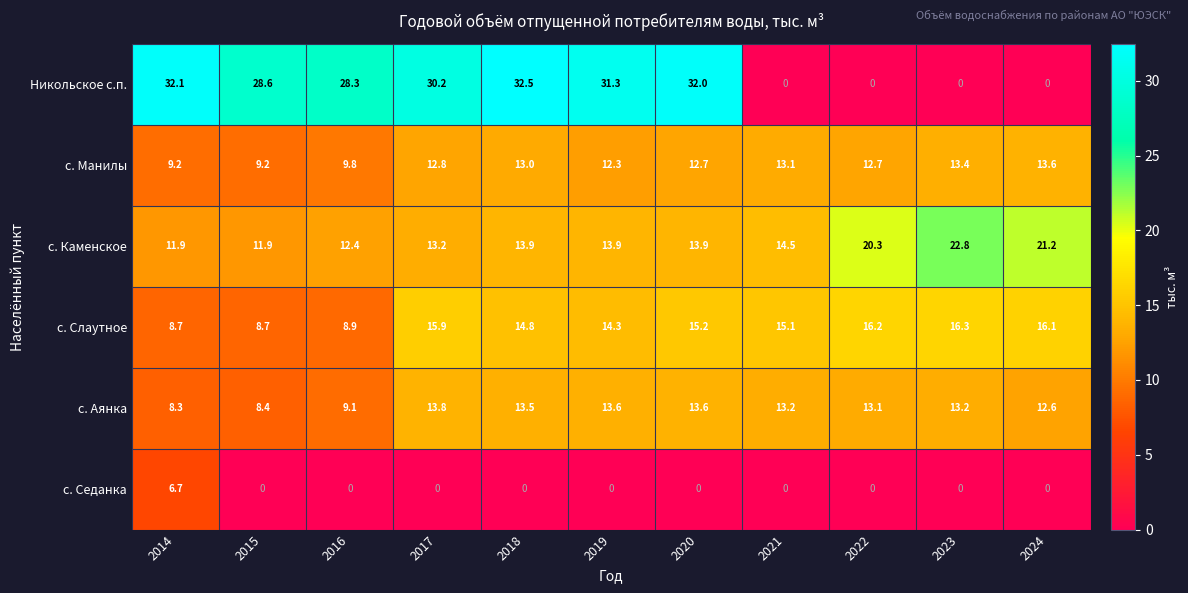

Which series changed the most between 2014 and 2019?

с. Седанка